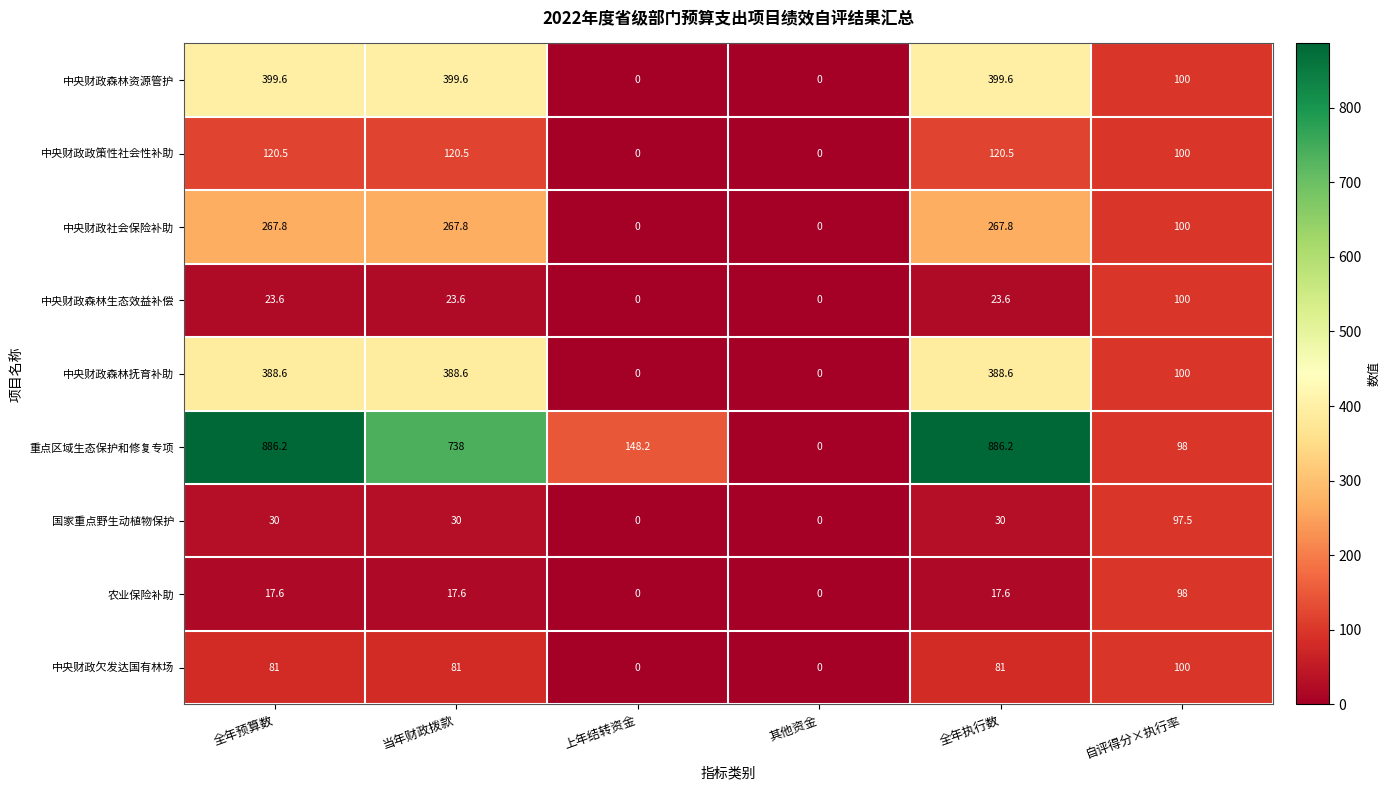

Is it true that 中央财政森林生态效益补偿 equals 32.0 at 其他资金?

False